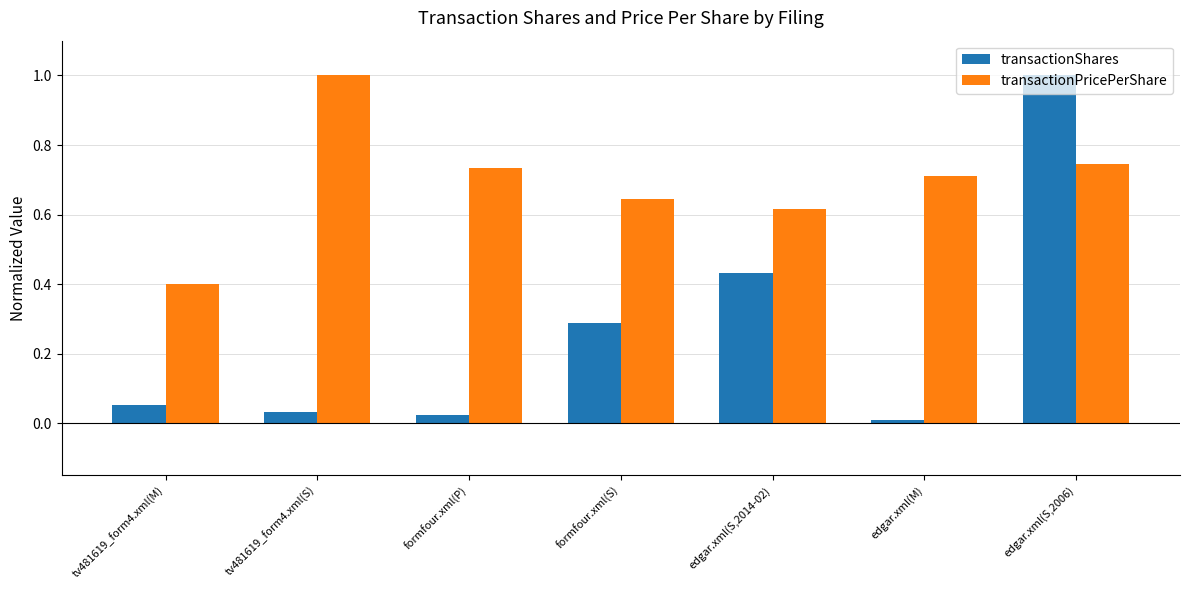

At which category is the sum across all series the highest?

edgar.xml(S,2006)